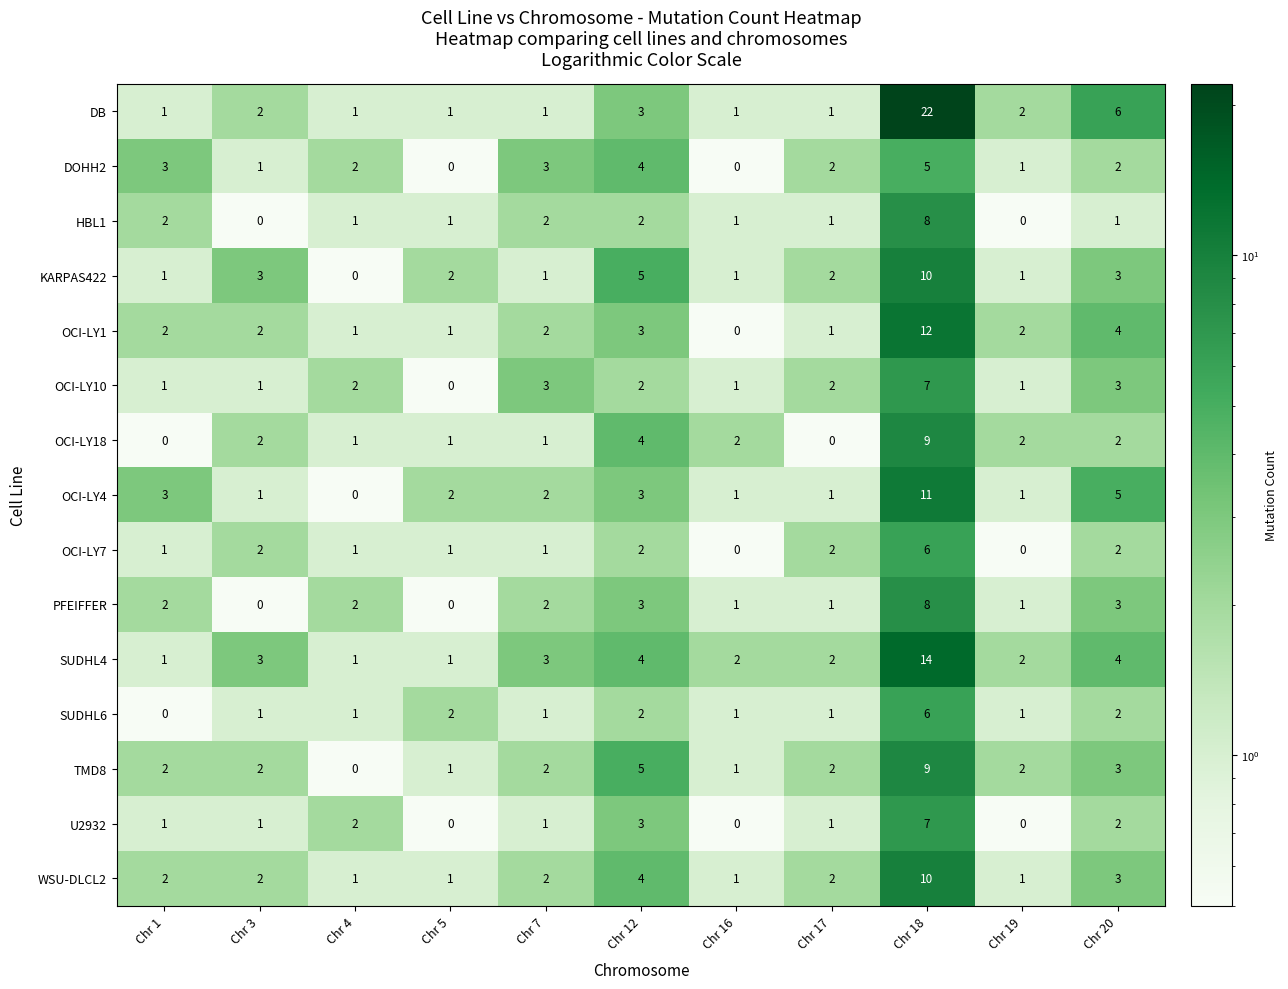

What is the difference between the maximum and minimum values in the PFEIFFER series?

8